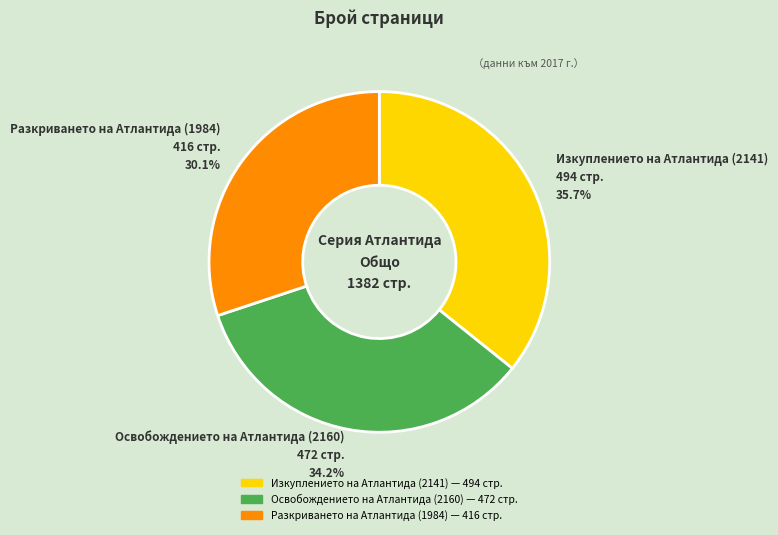

Does any single category account for the majority?

No